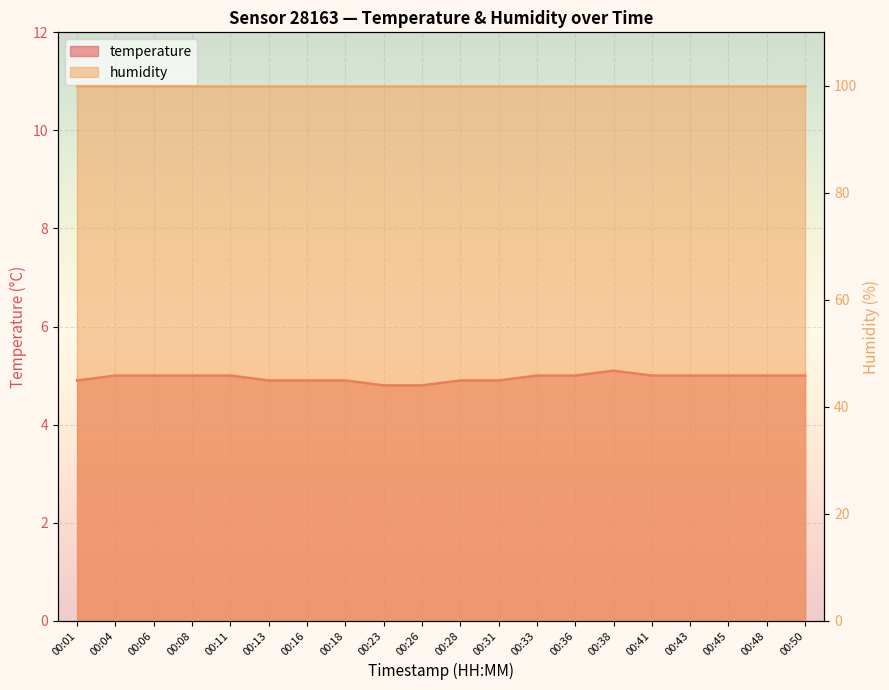

At which category does the data reach its first local peak?

00:38